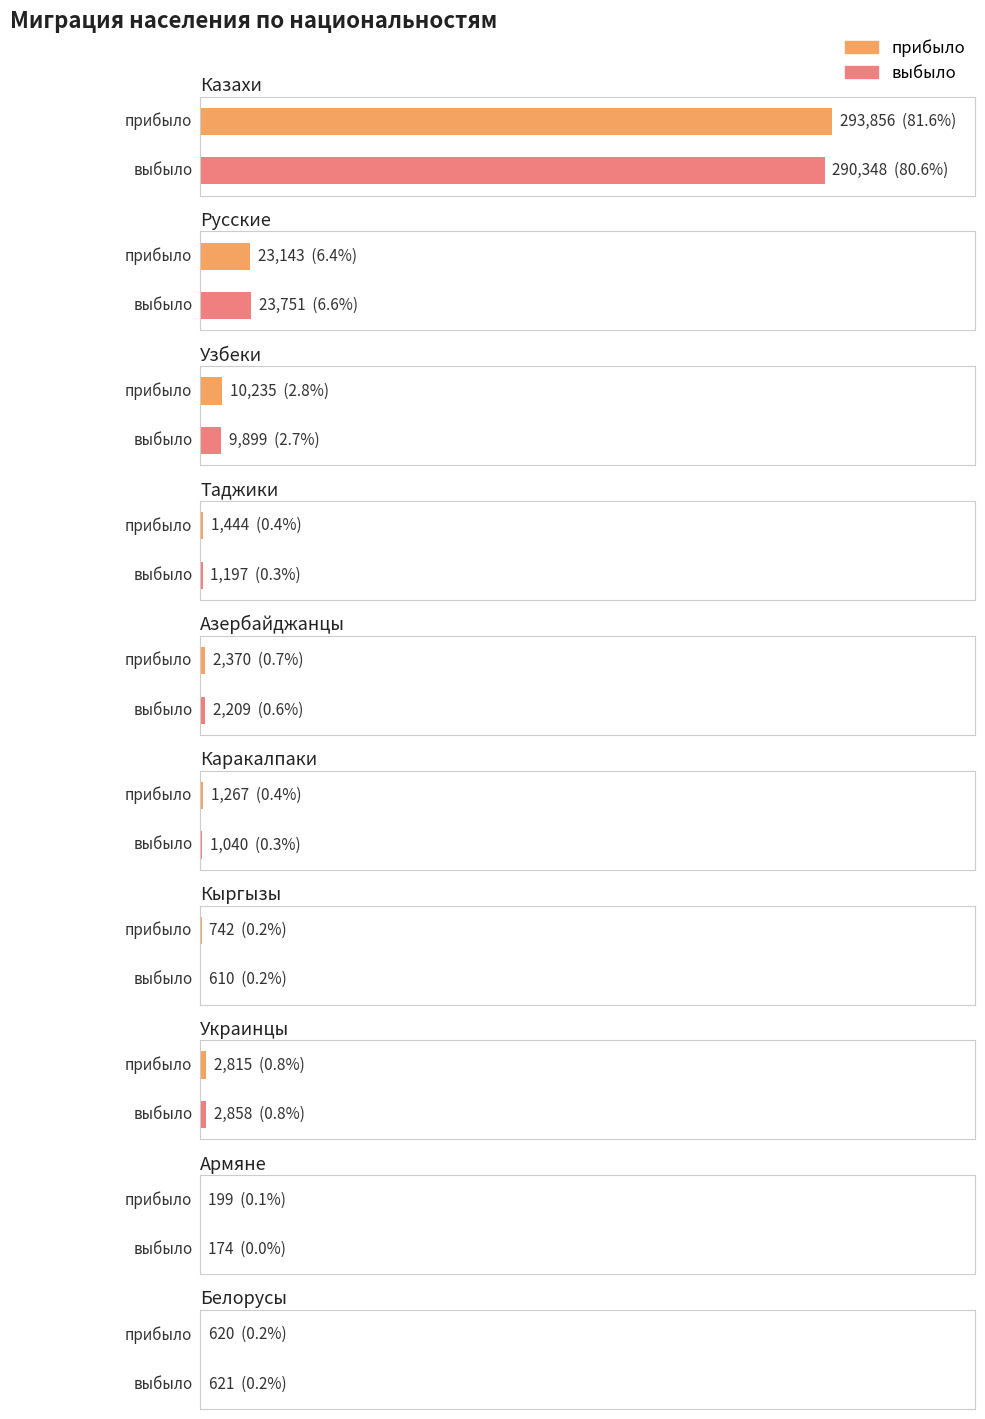

Where does the выбыло series first go above 2858?

Казахи